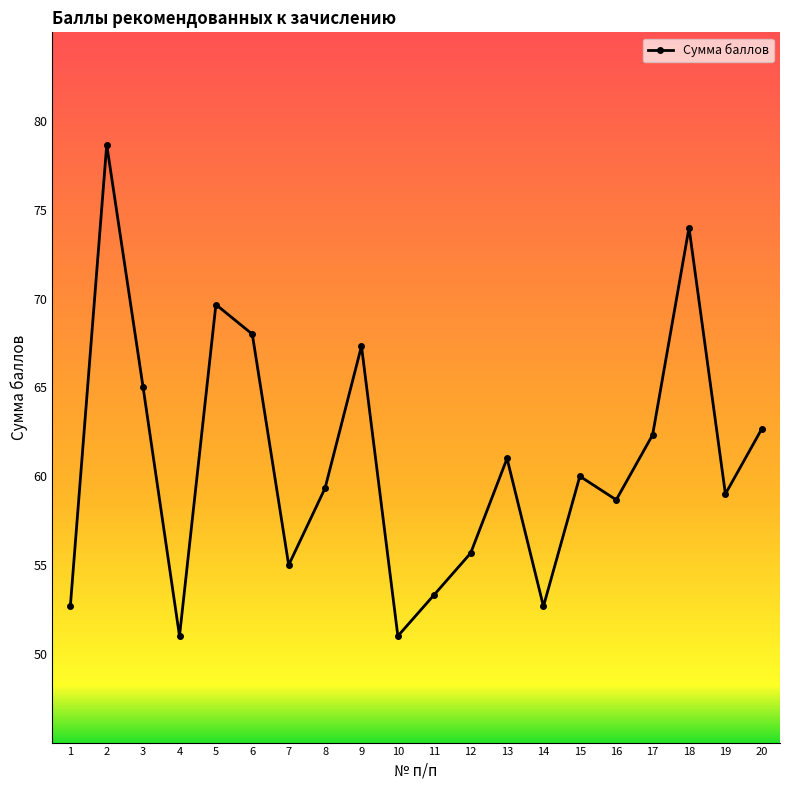

Where is the data nearest to the value 64?

3